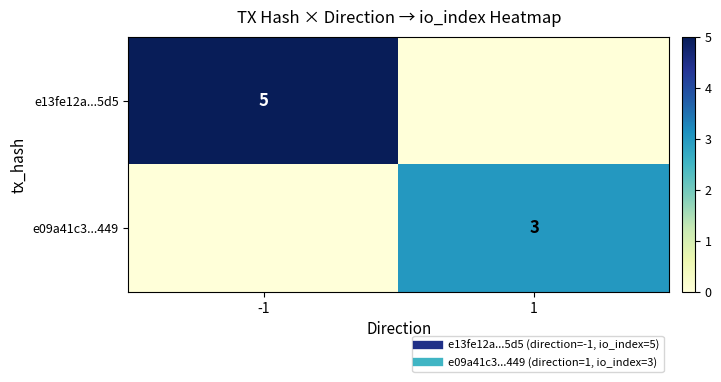

What is the spread (max minus min) of values at -1?

5